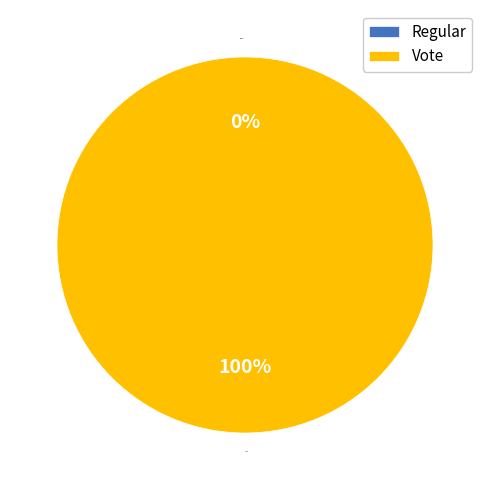

What percentage do Regular and Vote together represent?

100.0%